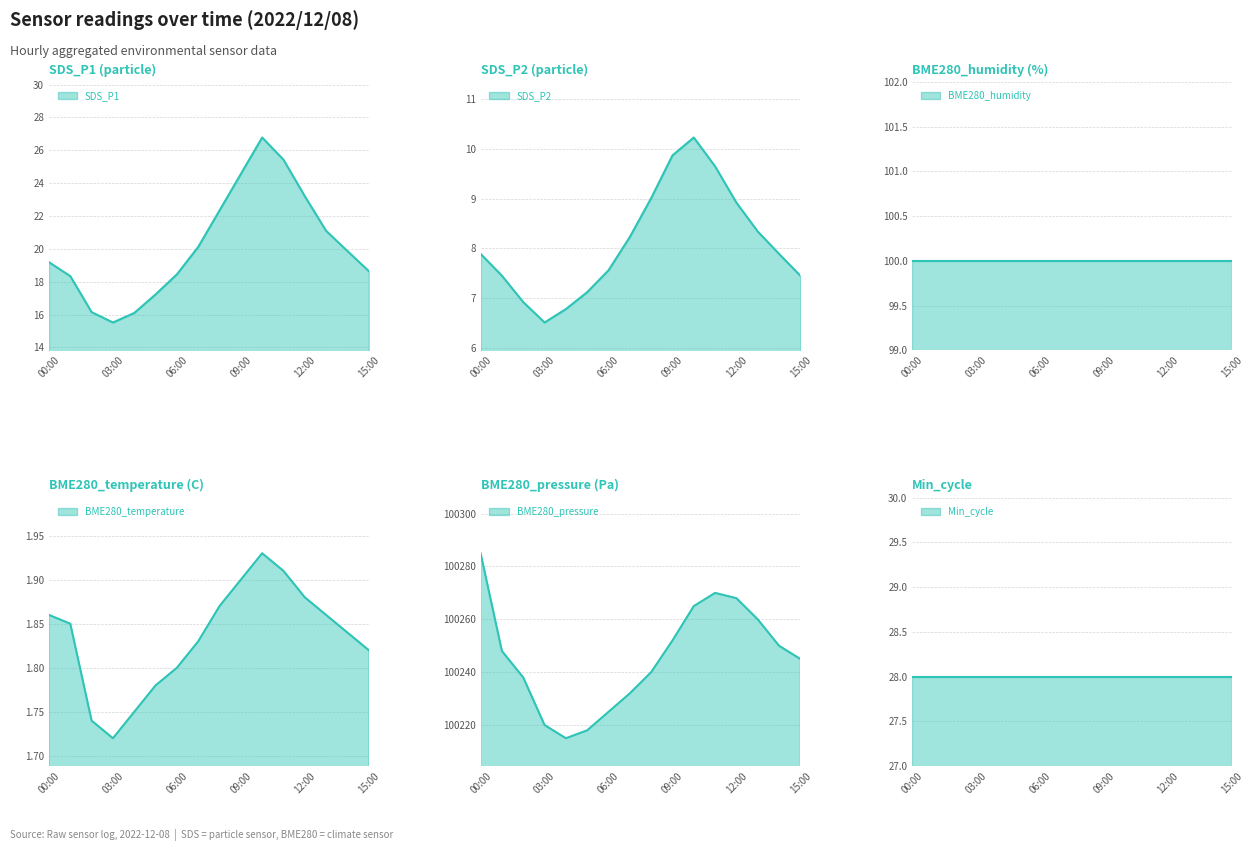

Is the value of BME280_temperature at 06:00 greater than the value of SDS_P1 at 09:00?

No